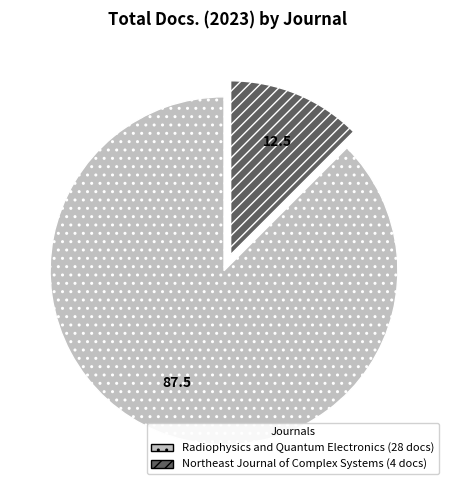

Combined, do Northeast Journal of Complex Systems and Radiophysics and Quantum Electronics account for over 50%?

Yes